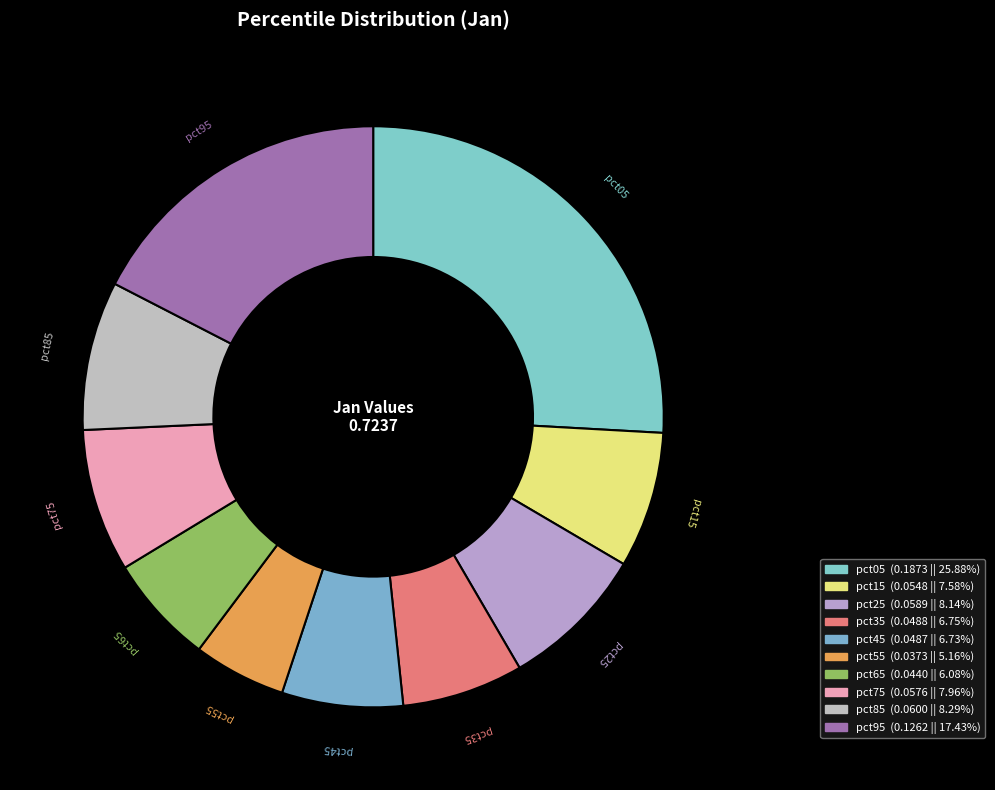

What percentage is NOT represented by pct35?

93.3%